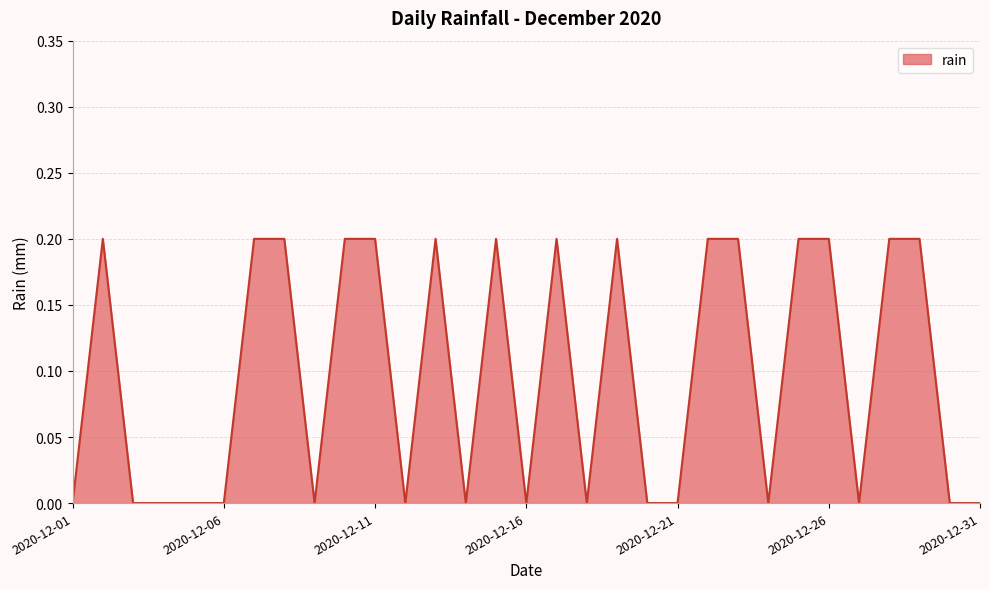

List the labels in order of value, smallest first.

2020-12-01, 2020-12-03, 2020-12-04, 2020-12-05, 2020-12-06, 2020-12-09, 2020-12-12, 2020-12-14, 2020-12-16, 2020-12-18, 2020-12-20, 2020-12-21, 2020-12-24, 2020-12-27, 2020-12-30, 2020-12-31, 2020-12-02, 2020-12-07, 2020-12-08, 2020-12-10, 2020-12-11, 2020-12-13, 2020-12-15, 2020-12-17, 2020-12-19, 2020-12-22, 2020-12-23, 2020-12-25, 2020-12-26, 2020-12-28, 2020-12-29